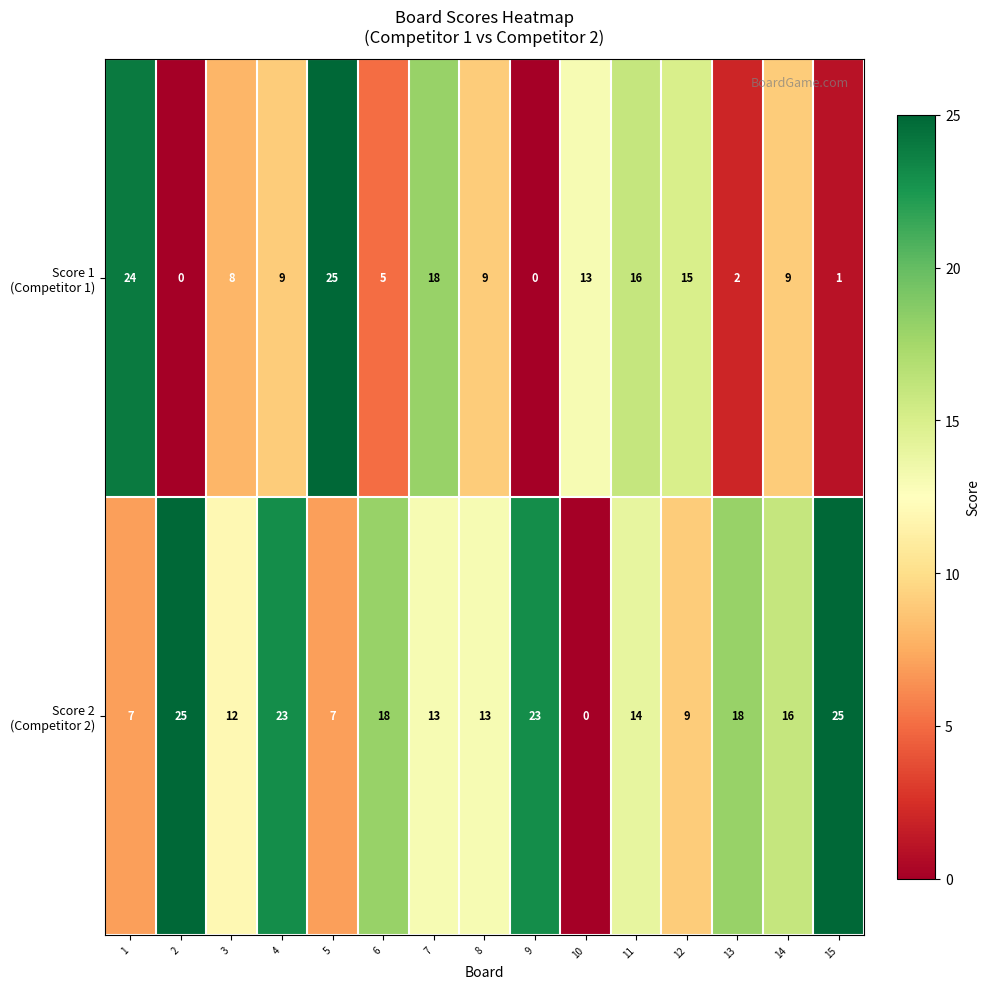

What is the spread (max minus min) of values at 3?

4